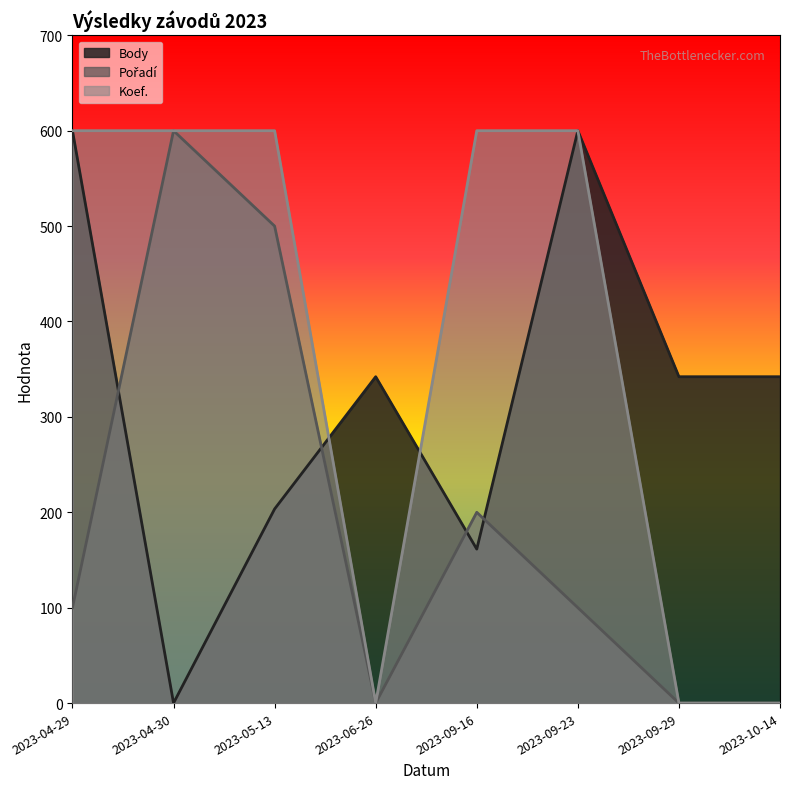

Is it true that Pořadí equals 769.8 at 2023-05-13?

False